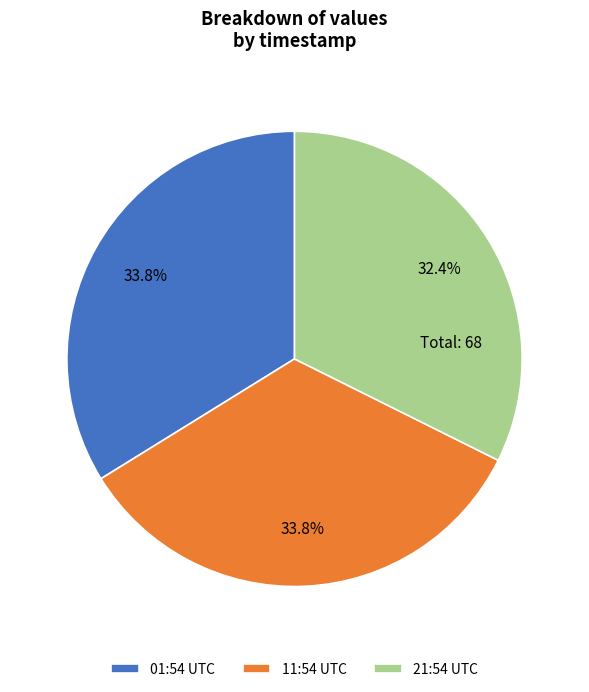

Is there a majority slice in this chart?

No